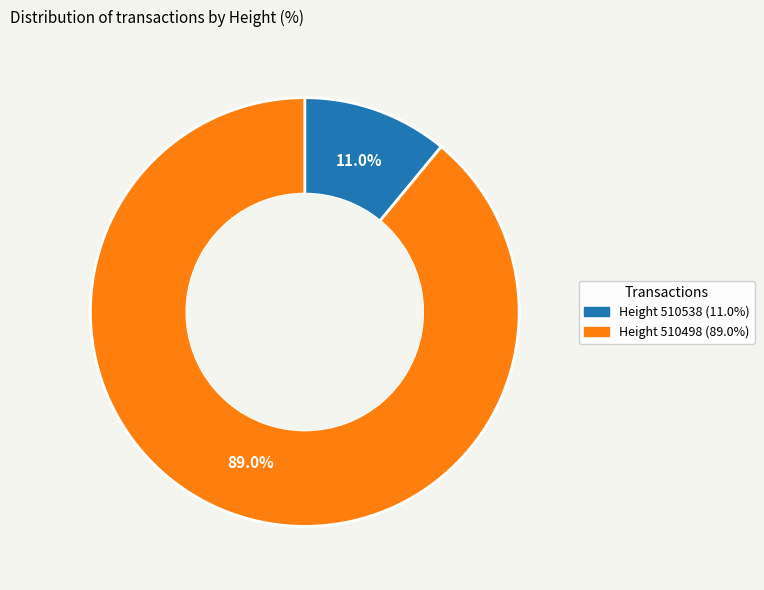

Is there a majority slice in this chart?

Yes